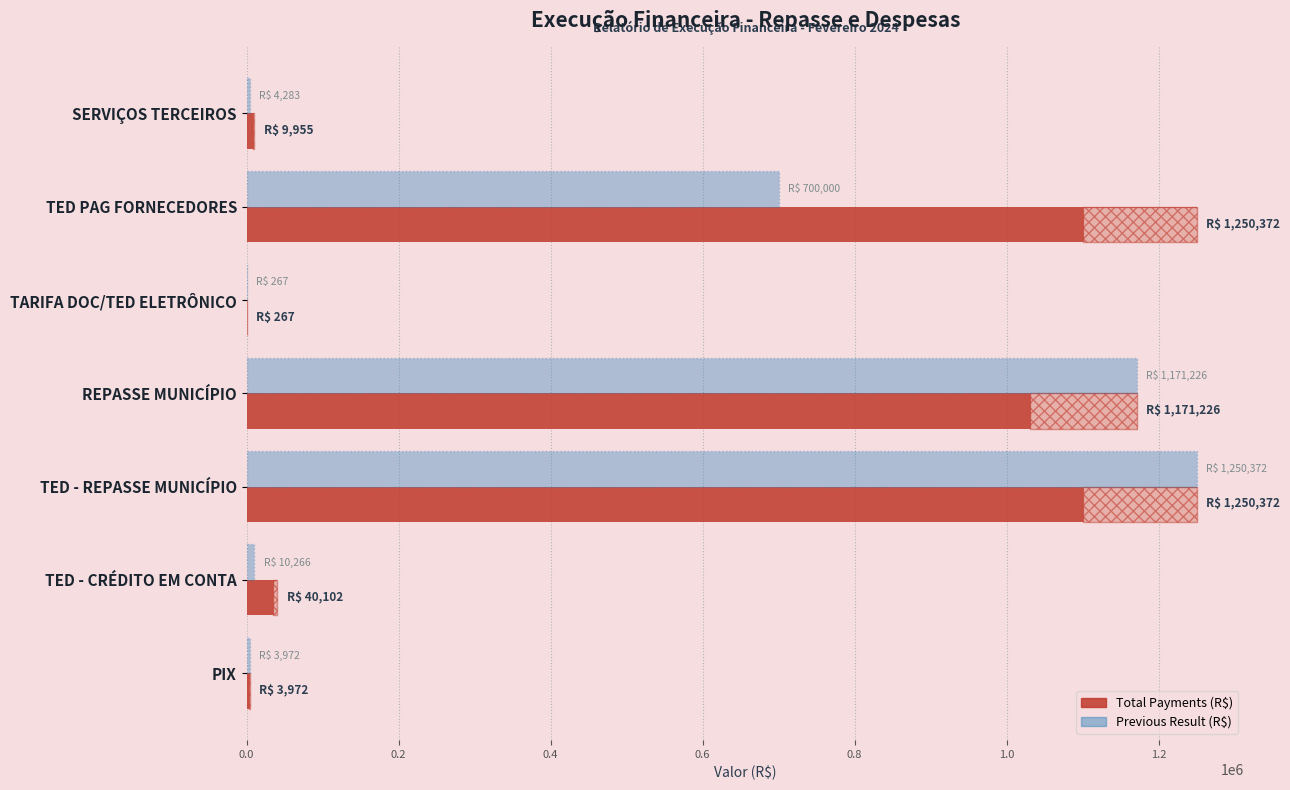

Does the chart contain any negative values?

No